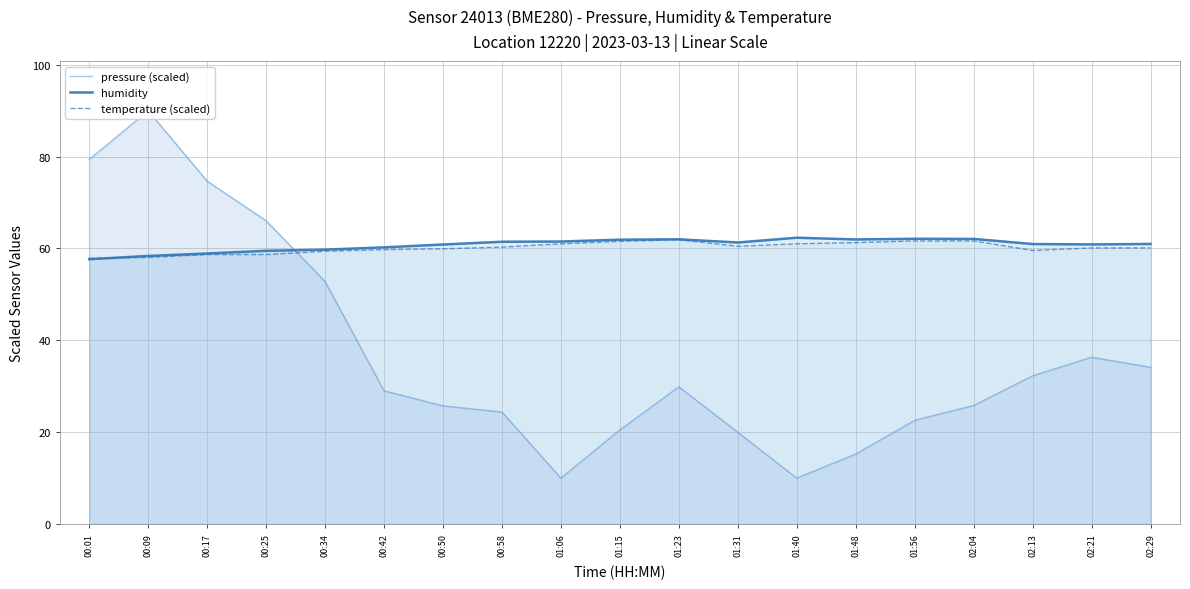

Reading right to left, list all the values displayed in this chart.

pressure (scaled): 34.1	36.3	32.3	25.8	22.6	15.2	10.0	20.0	29.9	20.5	10.0	24.4	25.7	29.0	52.8	66.0	74.7	90.0	79.4
humidity: 61.0	60.9	61.0	62.1	62.1	62.0	62.4	61.3	62.0	61.9	61.5	61.5	60.9	60.2	59.8	59.5	58.9	58.4	57.7
temperature (scaled): 60.1	60.1	59.6	61.6	61.6	61.3	61.0	60.5	61.9	61.6	61.0	60.3	59.9	59.8	59.4	58.7	58.7	58.1	57.9